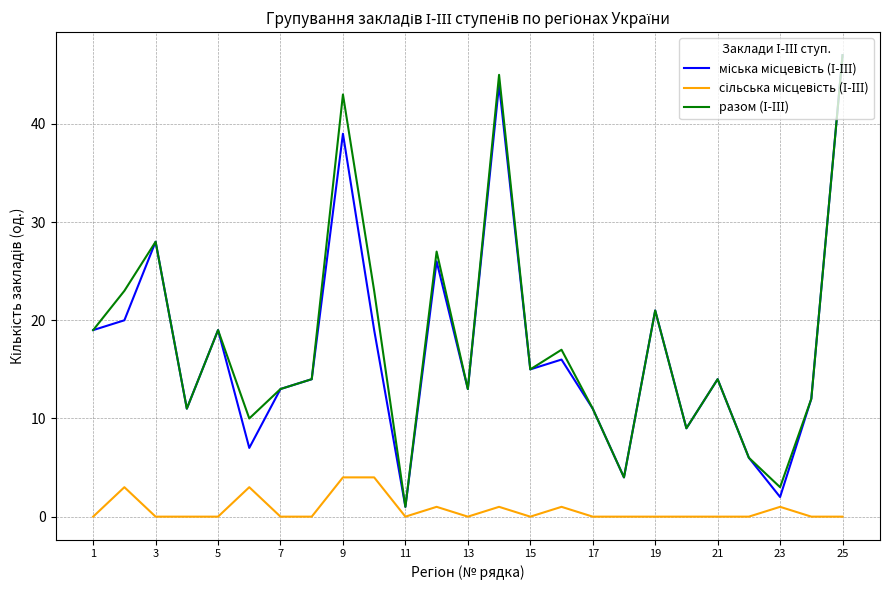

What is the maximum value shown in the chart?

47